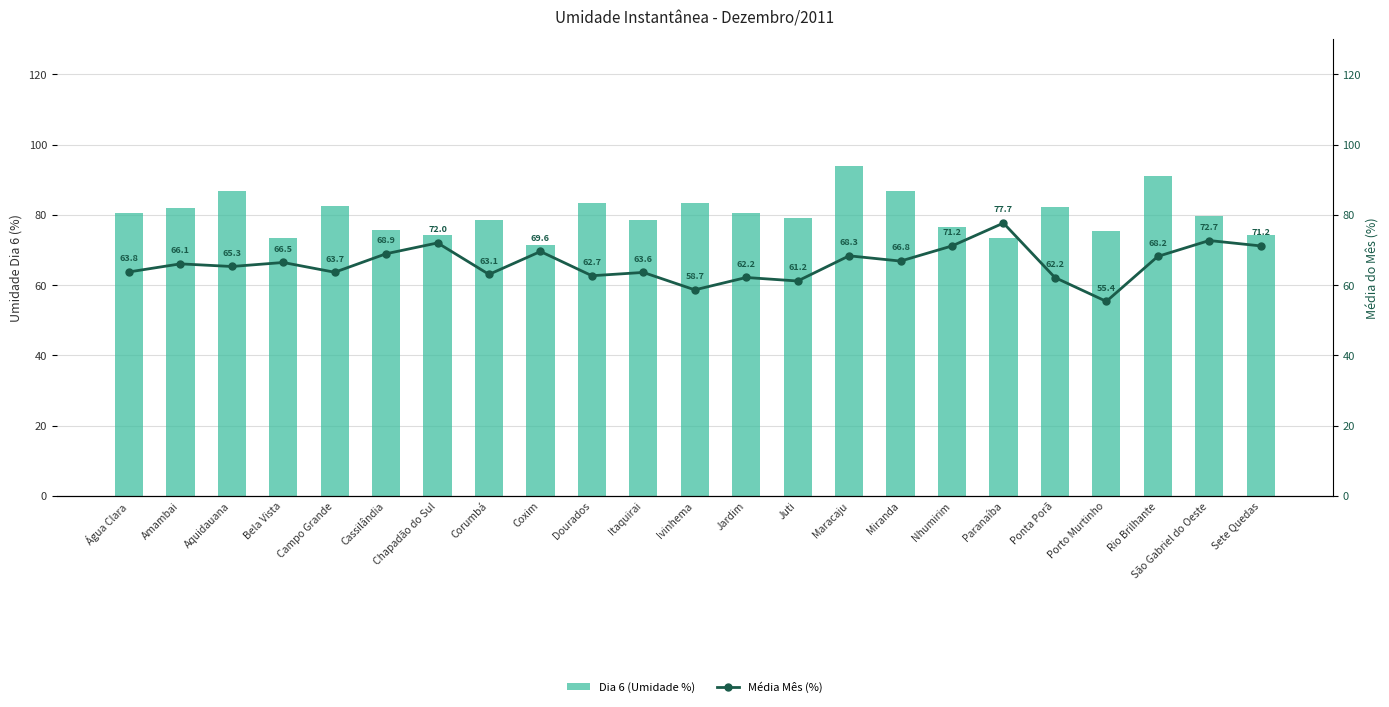

What is the value of the Dia 6 (Umidade %) bar at the 17th from the left?

76.7